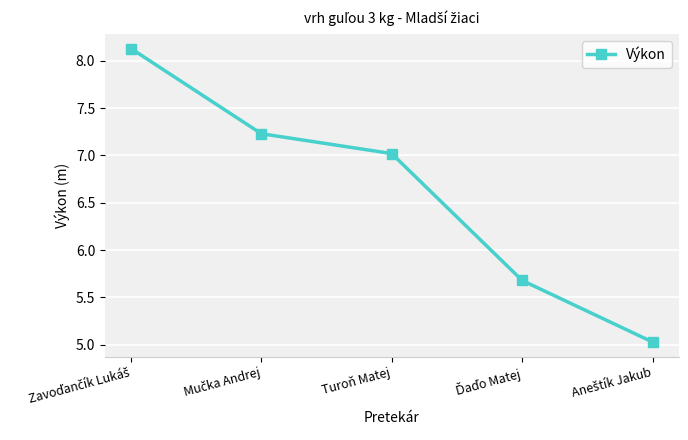

The chart shows a value of 3.4 at Turoň Matej. True or false?

False